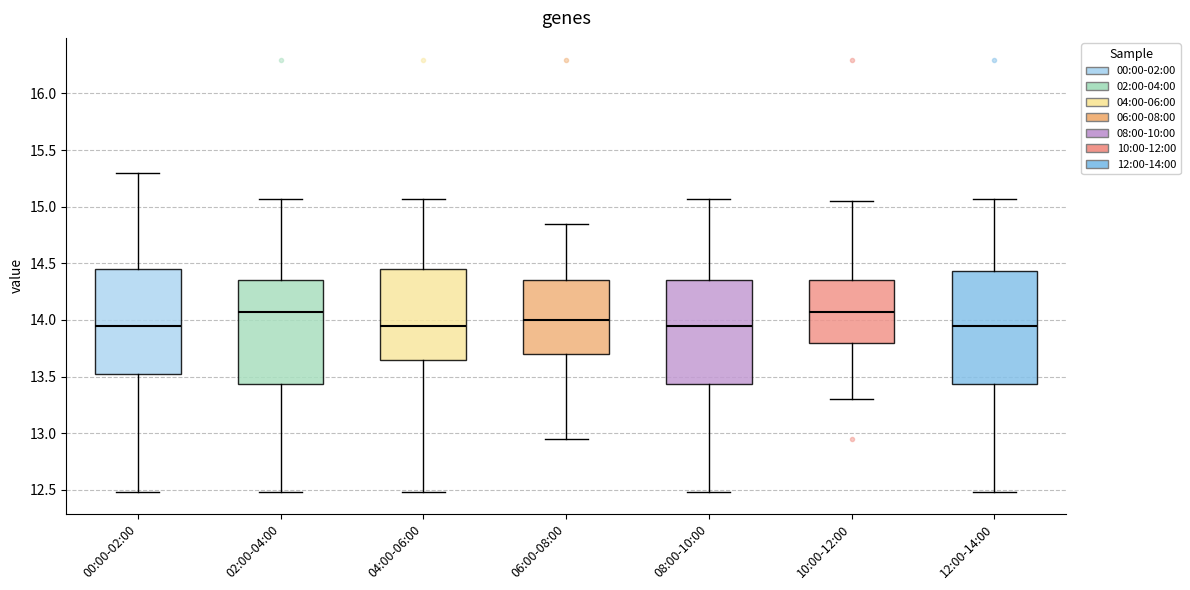

Where is the lower edge of the box for 00:00-02:00 on the y-axis? The values are not printed on the chart, so give them approximately, as read against the axis.

13.50